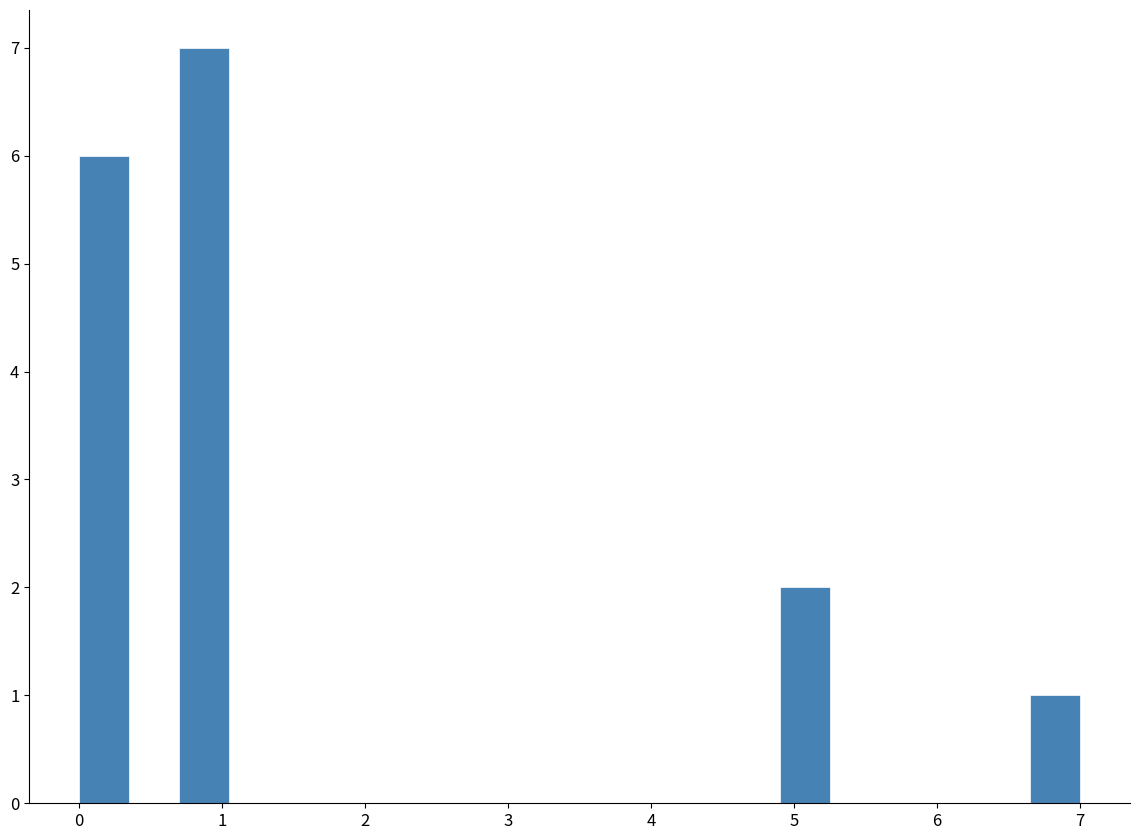

Read against the x-axis, roughly where is the centre of the tallest bar?

0.9